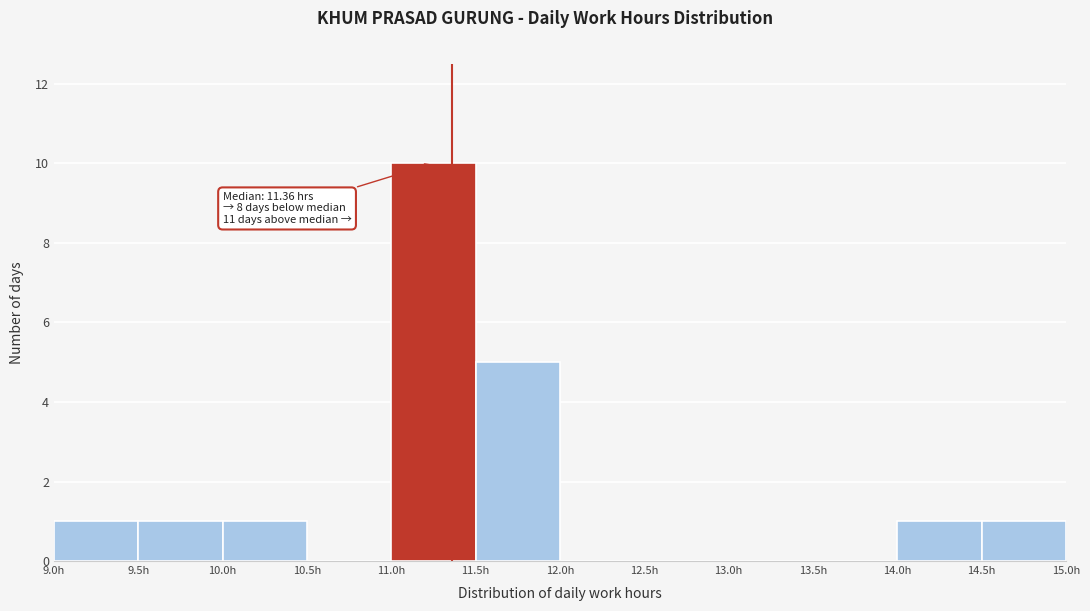

Which range on the x-axis has the tallest bar?

11.0 to 11.5